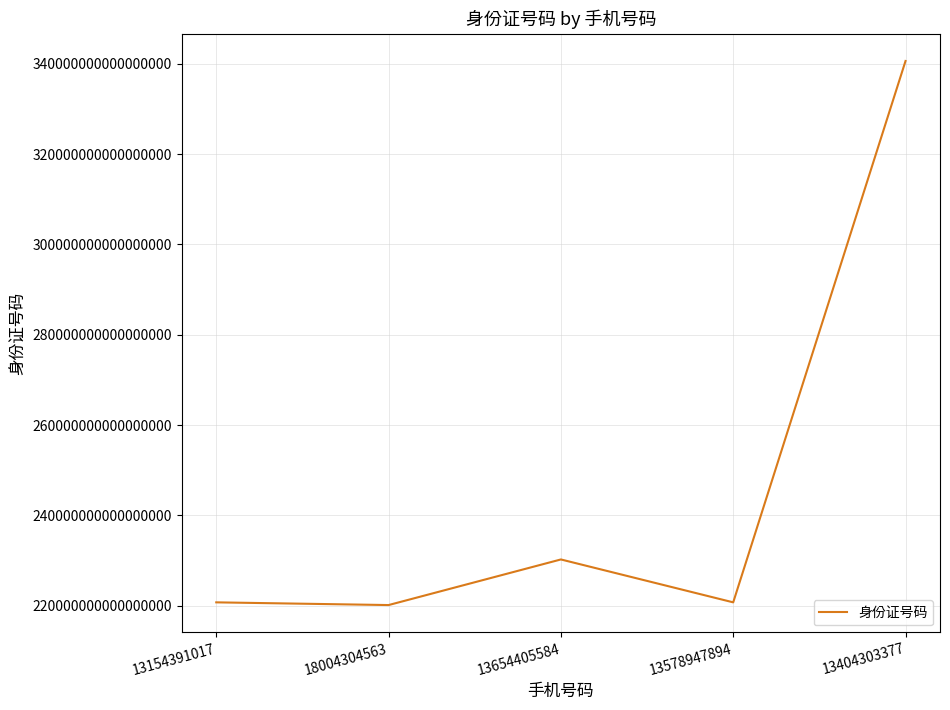

True or false: there are more than 1 points higher than both neighbors.

False